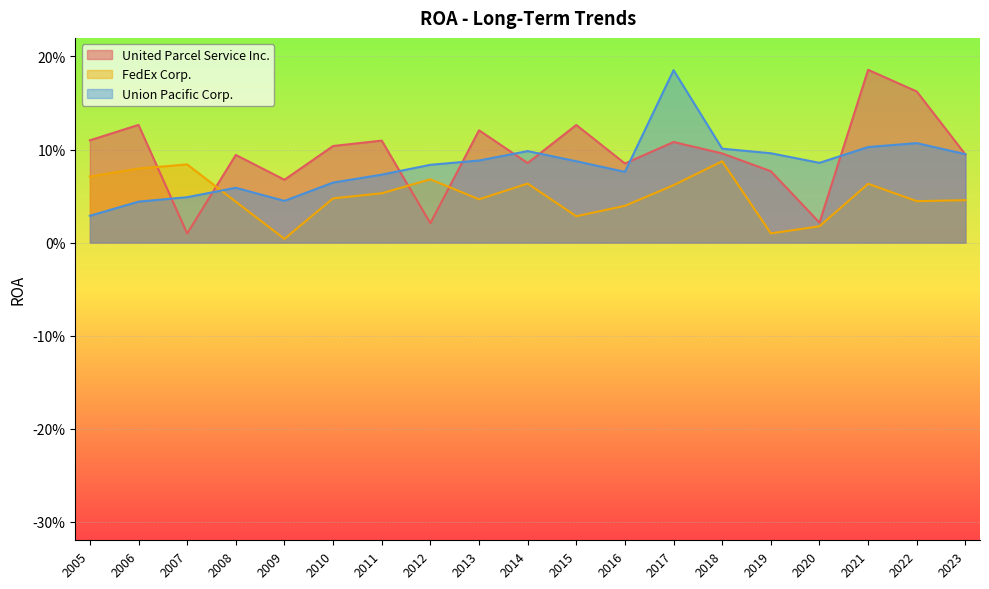

Count the number of categories in the chart.

19